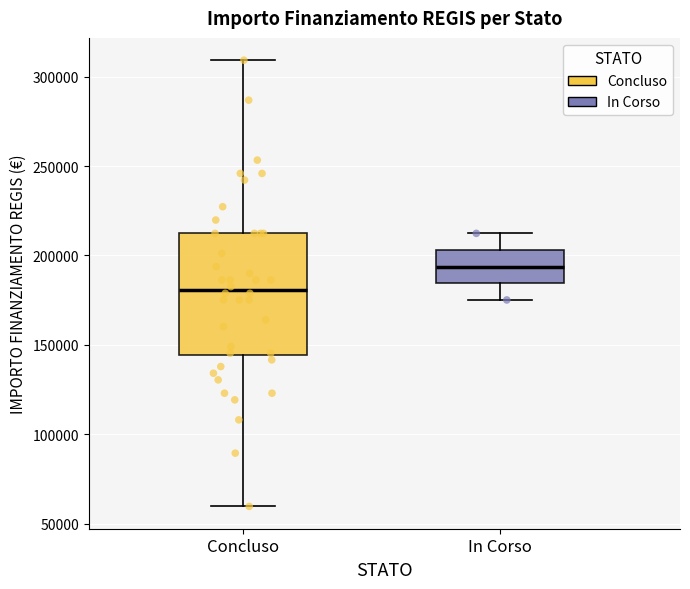

Where is the upper edge of the box for In Corso on the y-axis? The values are not printed on the chart, so give them approximately, as read against the axis.

205000